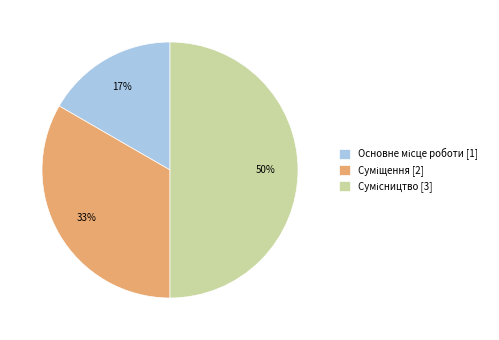

To the nearest percent, what is the average slice percentage?

33%